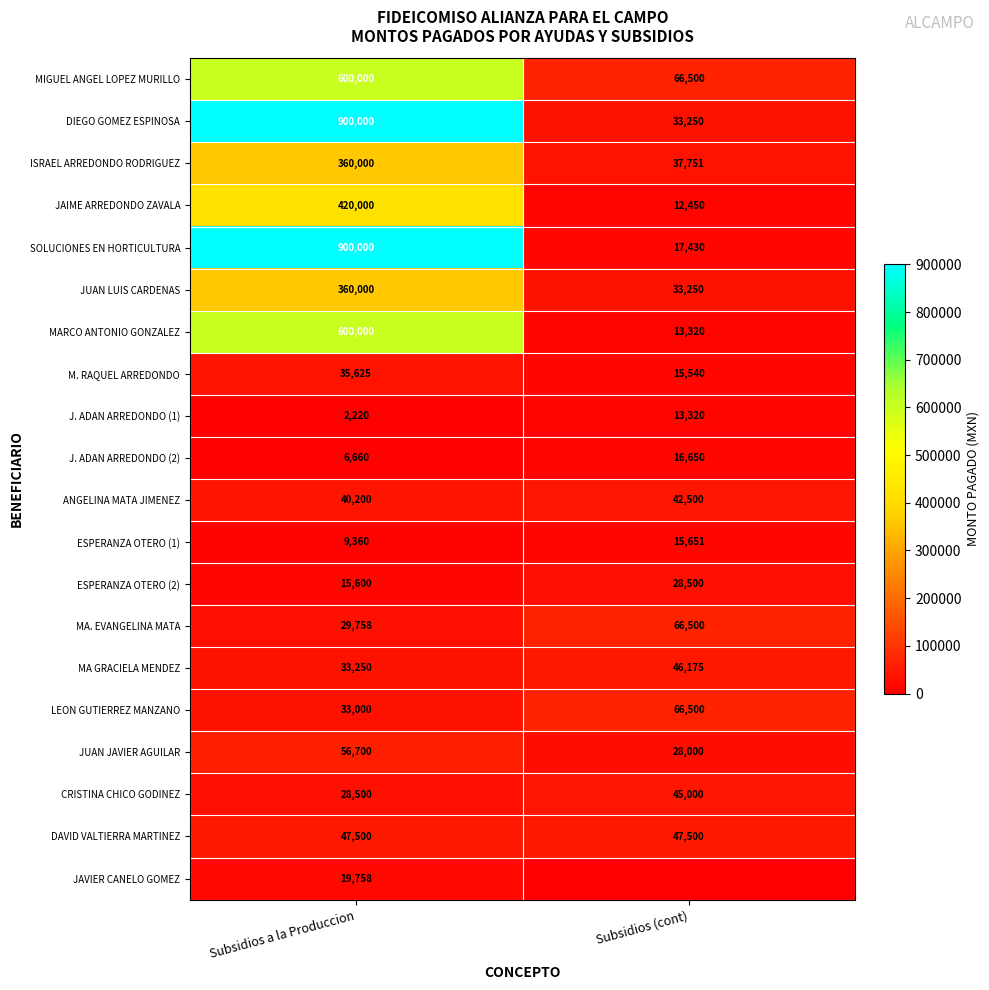

At which label is J. ADAN ARREDONDO (1) closest to 7770?

Subsidios a la Produccion